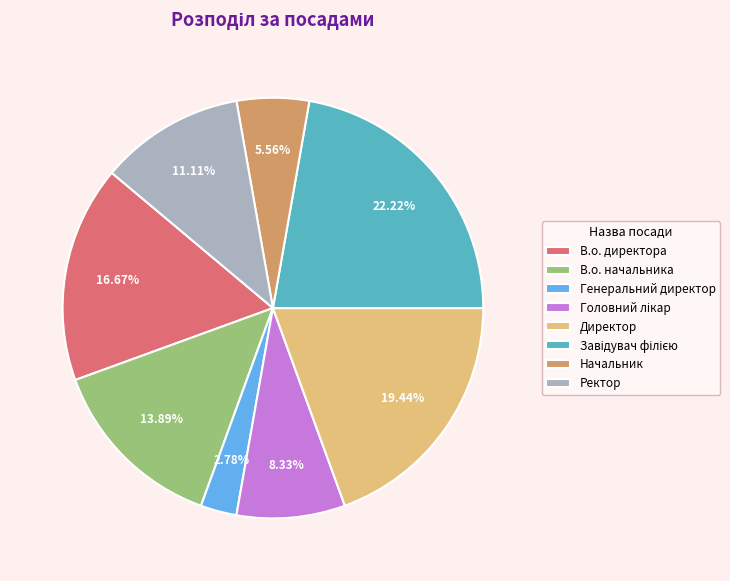

Which slice is the smallest?

Генеральний директор